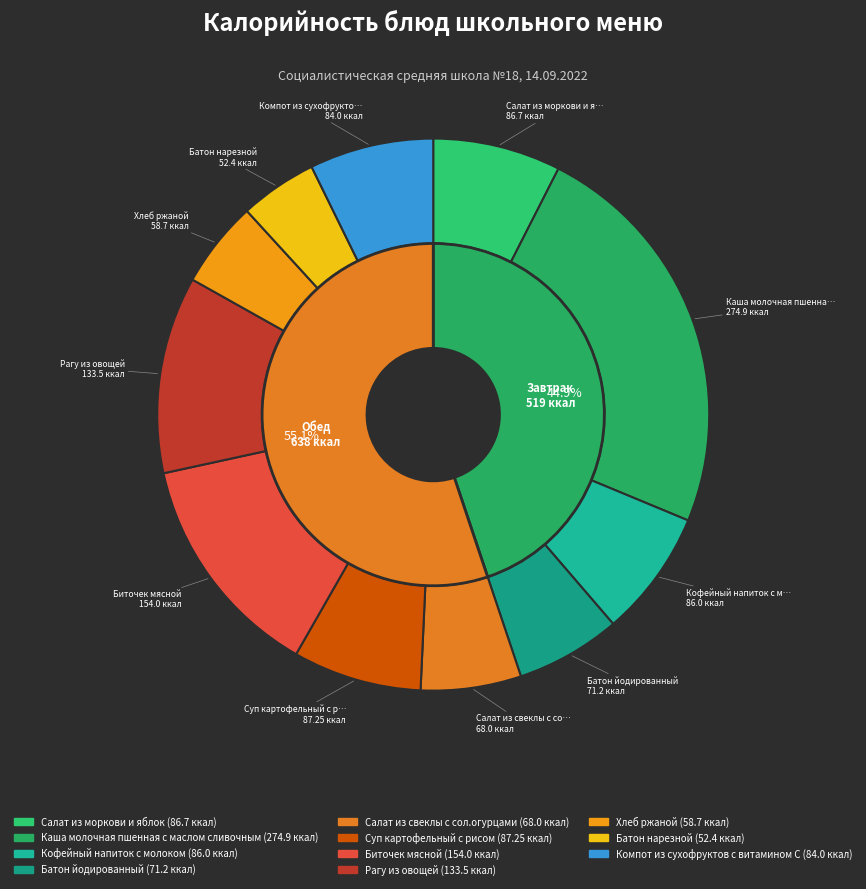

What percentage do Батон нарезной and Компот из сухофруктов с витамином С together represent?

11.8%